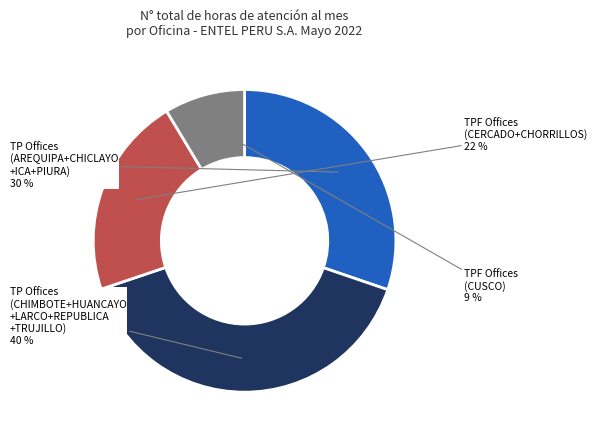

Is there any slice that represents more than half of the pie?

No